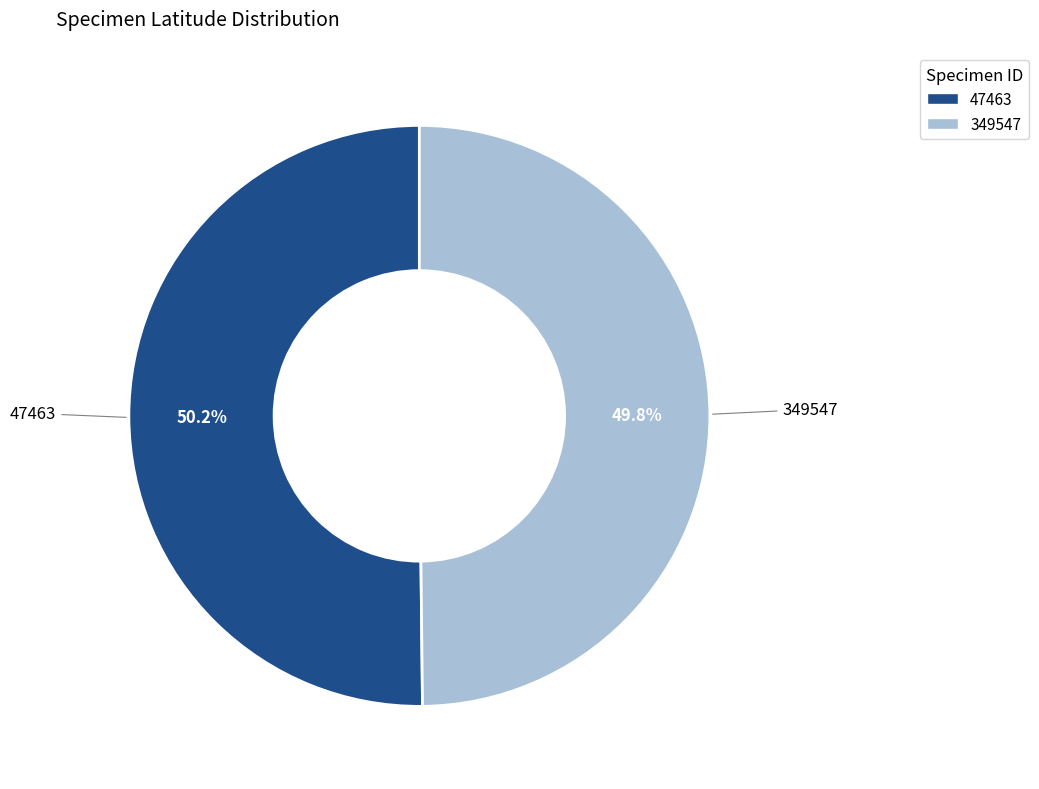

Is there a majority slice in this chart?

Yes